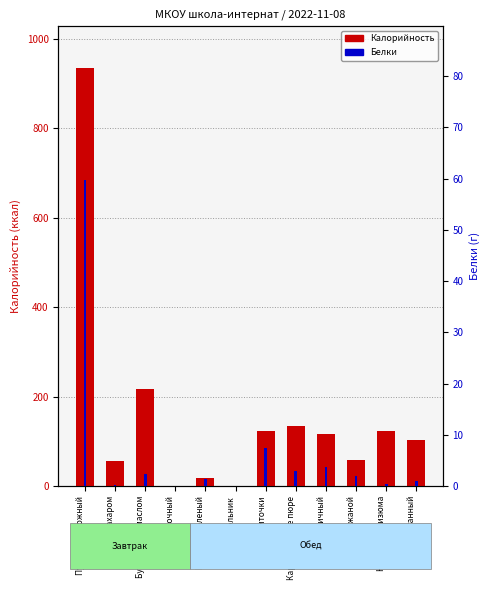

Rank the series by their average value, from lowest to highest.

Белки, Калорийность